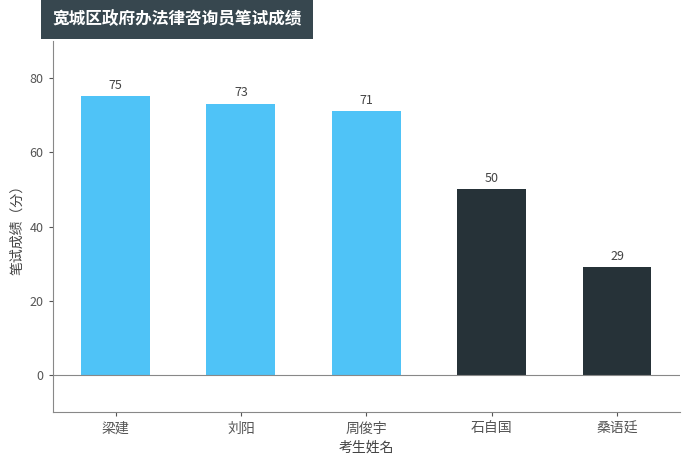

Does the chart contain stacked bars?

No